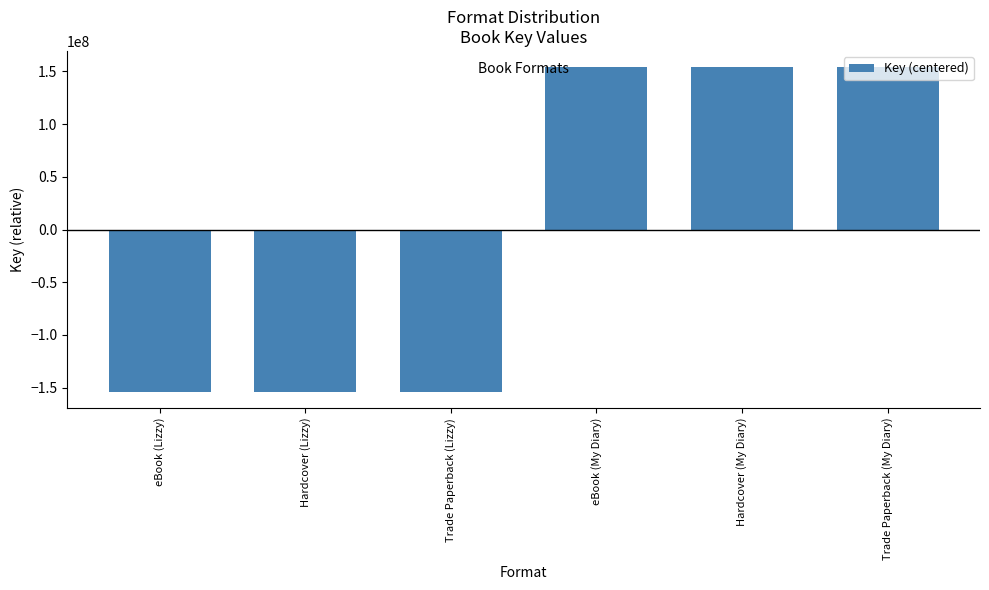

Where does the data first go above 153980676?

eBook (My Diary)